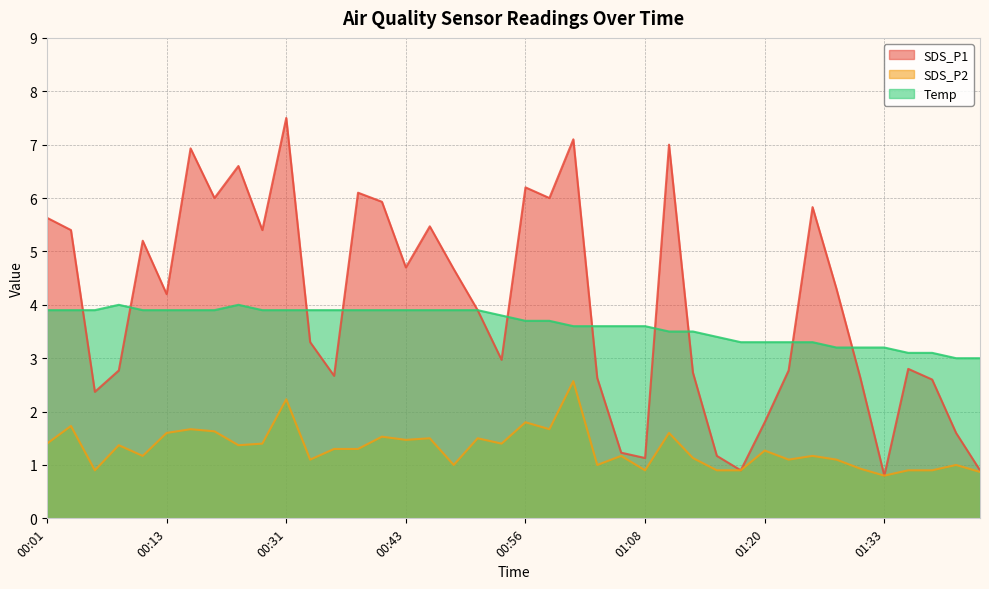

The Temp series shows 2.5 at 00:34. True or false?

False